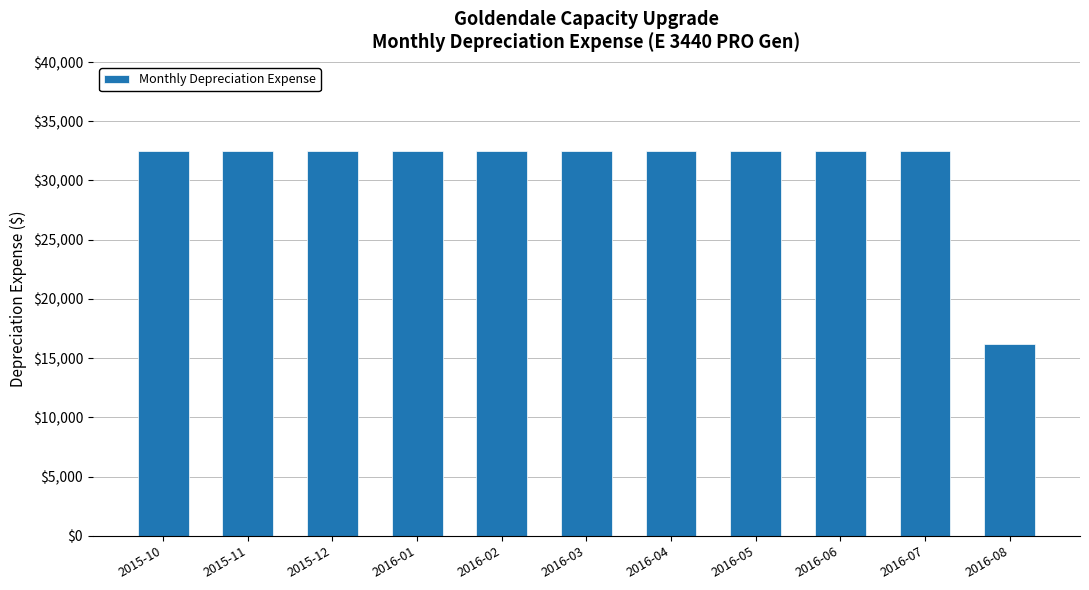

How many bars are there in total?

11